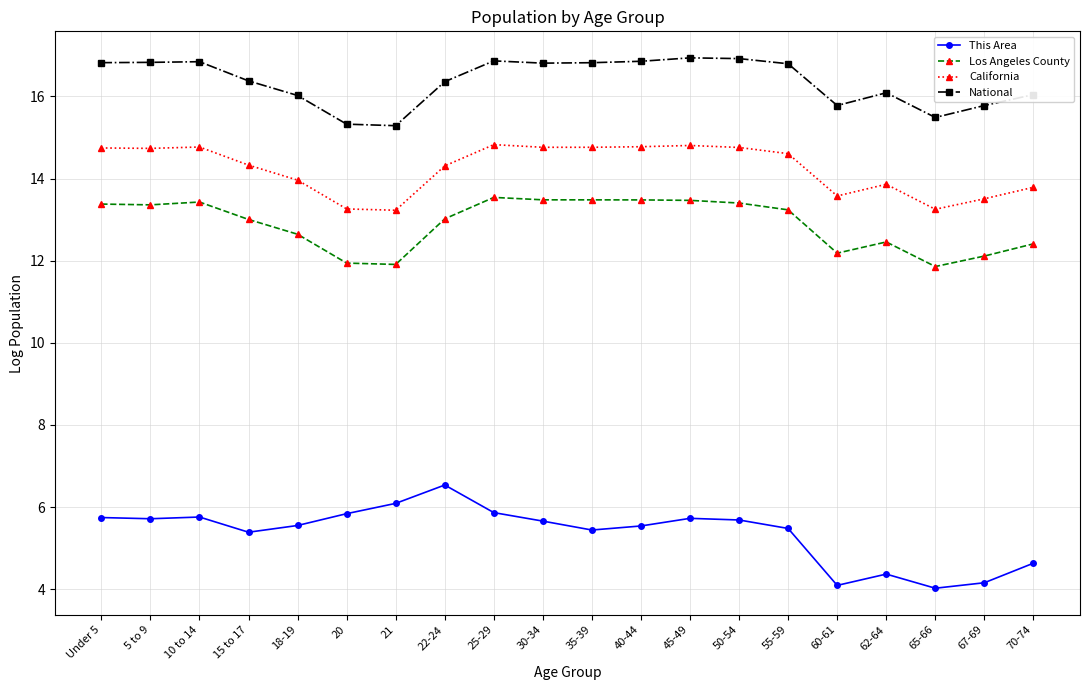

Which series has the widest spread of values?

This Area